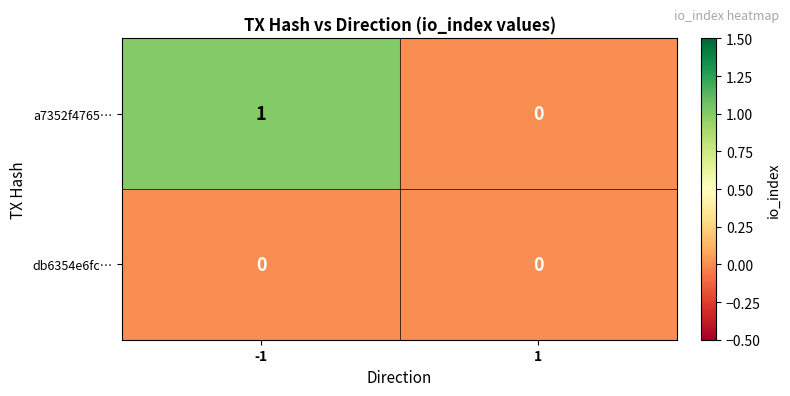

List the series in order of their peak value, lowest first.

db6354e6fc…, a7352f4765…